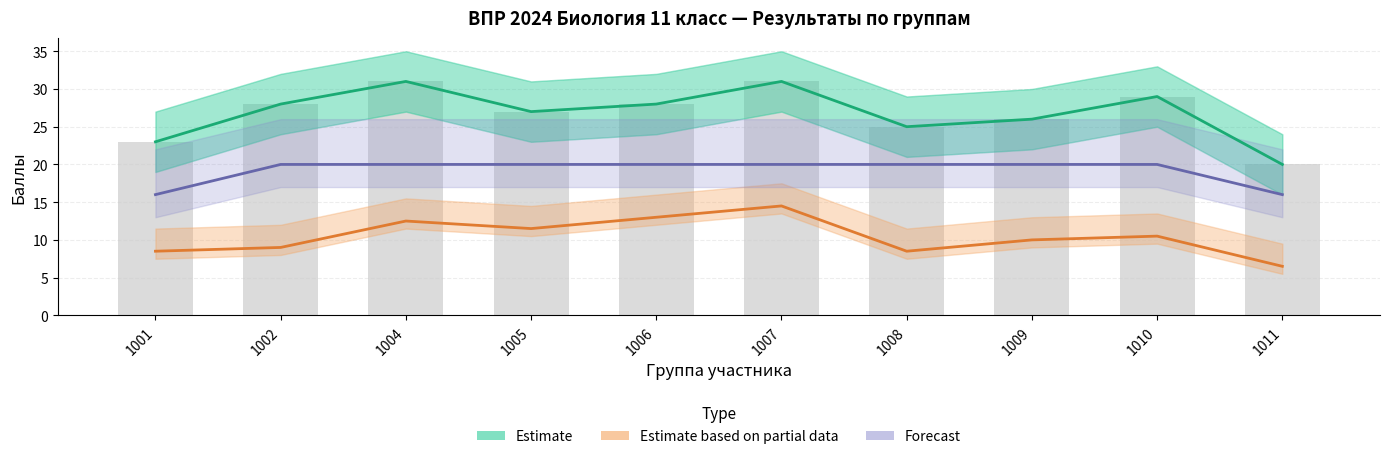

What is the sum of the Forecast values at 1010 and 1007?

40.0